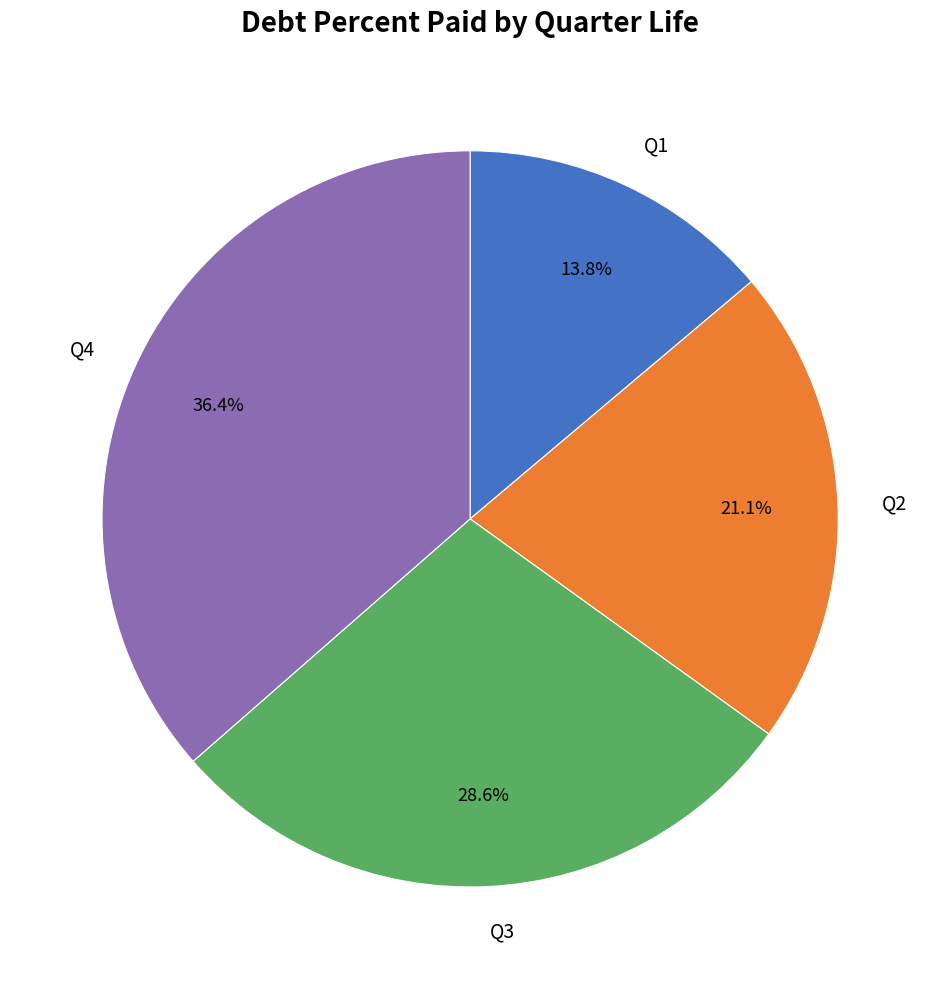

True or false: Q2 accounts for 21% of the total.

True